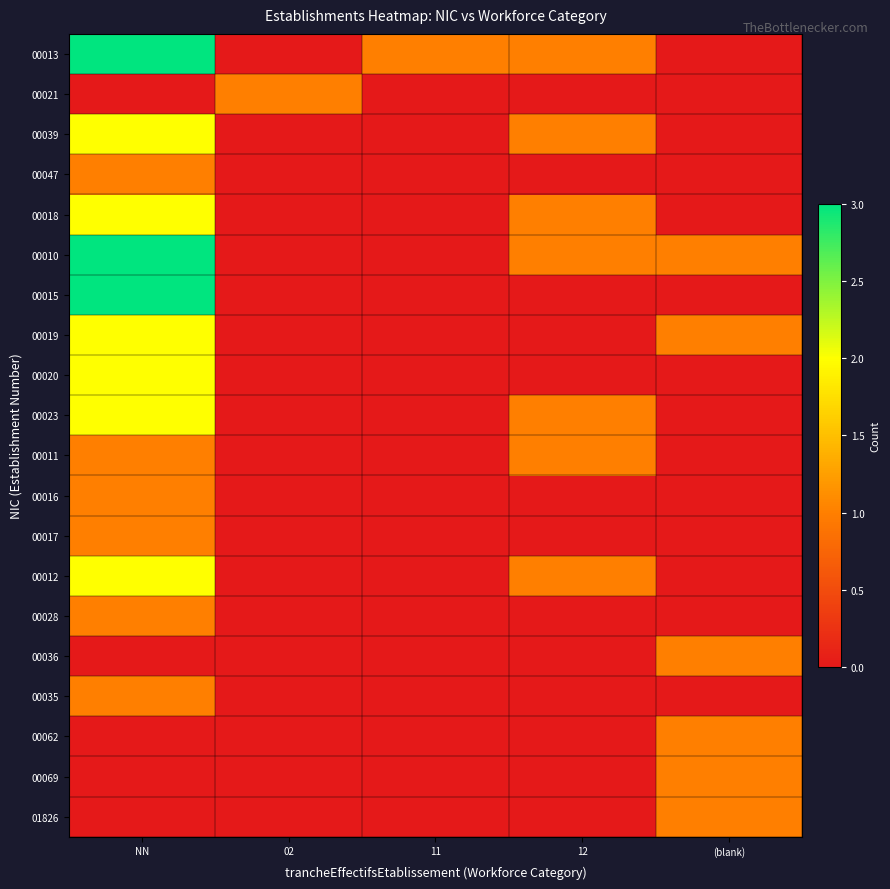

Reading left to right, list all the values displayed in this chart.

00013: NN=3	02=0	11=1	12=1	(blank)=0
00021: NN=0	02=1	11=0	12=0	(blank)=0
00039: NN=2	02=0	11=0	12=1	(blank)=0
00047: NN=1	02=0	11=0	12=0	(blank)=0
00018: NN=2	02=0	11=0	12=1	(blank)=0
00010: NN=3	02=0	11=0	12=1	(blank)=1
00015: NN=3	02=0	11=0	12=0	(blank)=0
00019: NN=2	02=0	11=0	12=0	(blank)=1
00020: NN=2	02=0	11=0	12=0	(blank)=0
00023: NN=2	02=0	11=0	12=1	(blank)=0
00011: NN=1	02=0	11=0	12=1	(blank)=0
00016: NN=1	02=0	11=0	12=0	(blank)=0
00017: NN=1	02=0	11=0	12=0	(blank)=0
00012: NN=2	02=0	11=0	12=1	(blank)=0
00028: NN=1	02=0	11=0	12=0	(blank)=0
00036: NN=0	02=0	11=0	12=0	(blank)=1
00035: NN=1	02=0	11=0	12=0	(blank)=0
00062: NN=0	02=0	11=0	12=0	(blank)=1
00069: NN=0	02=0	11=0	12=0	(blank)=1
01826: NN=0	02=0	11=0	12=0	(blank)=1